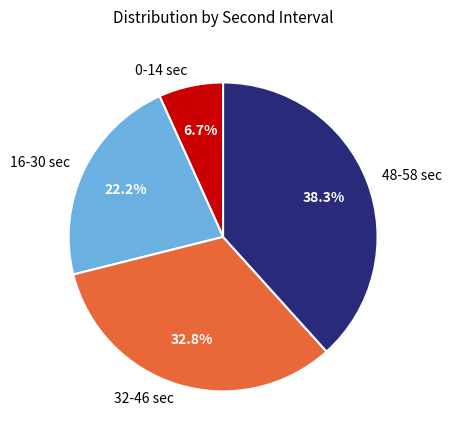

Does 48-58 sec account for over 50% of the chart?

No